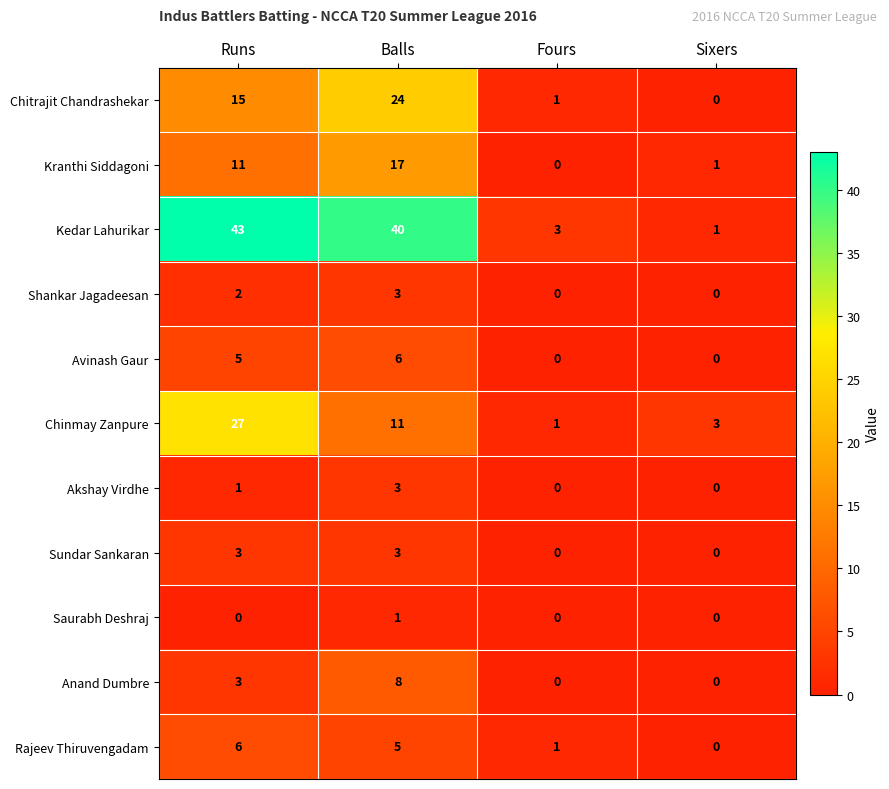

Between Balls and Sixers, which series saw the biggest shift?

Kedar Lahurikar